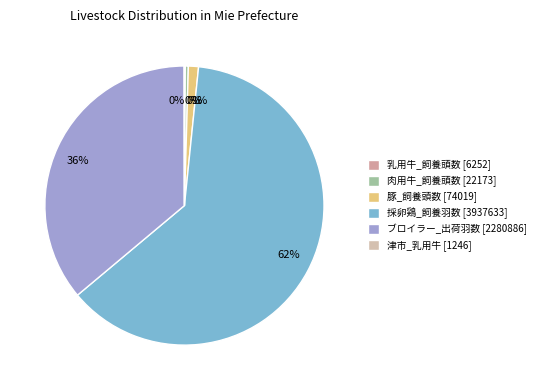

Which slice is the largest?

採卵鶏_飼養羽数 [3937633]